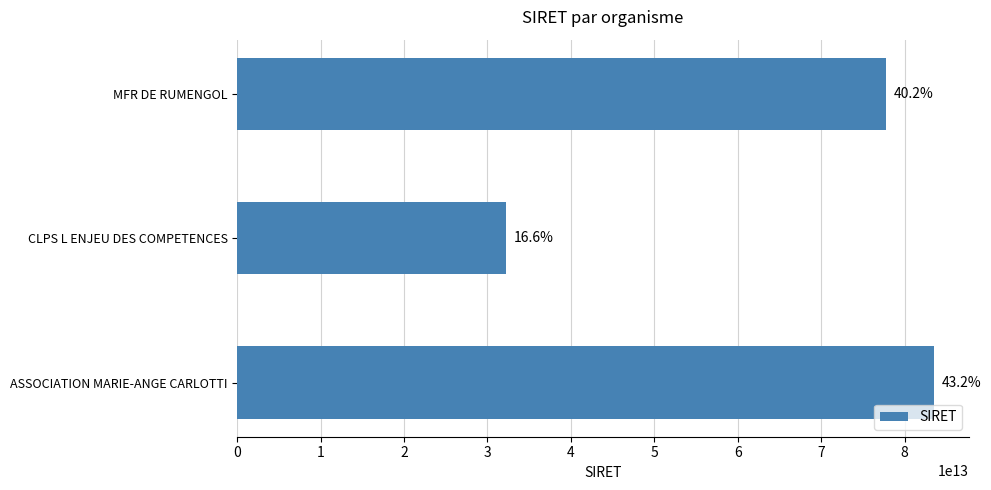

List the labels in order of value, largest first.

0, 2, 1